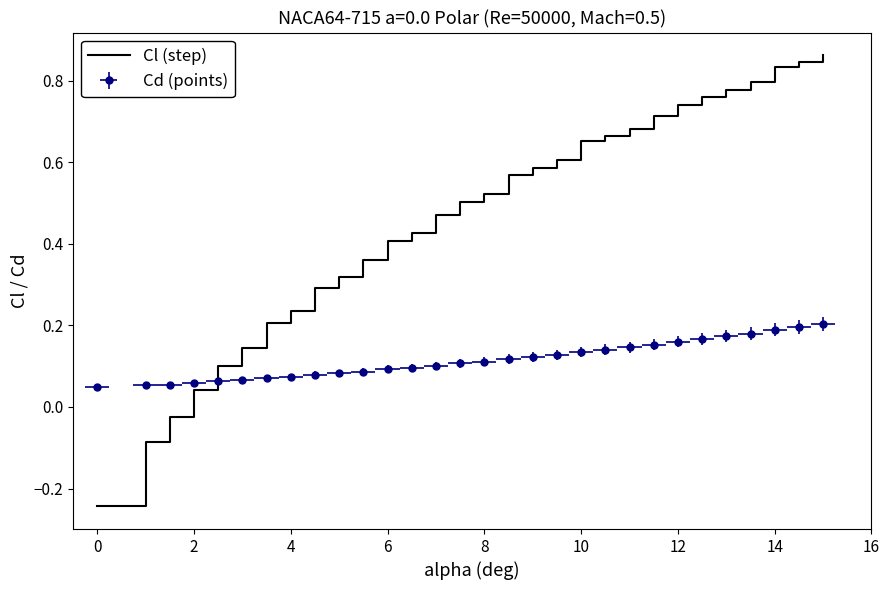

True or false: the data has more than 2 interior local peaks.

False